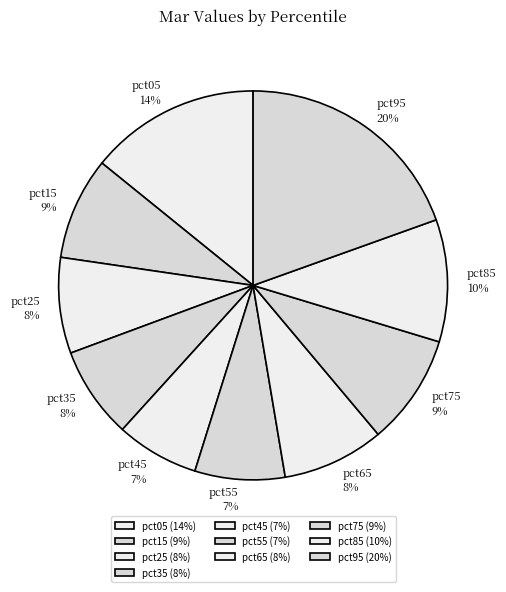

To the nearest percent, what is the average slice percentage?

10%